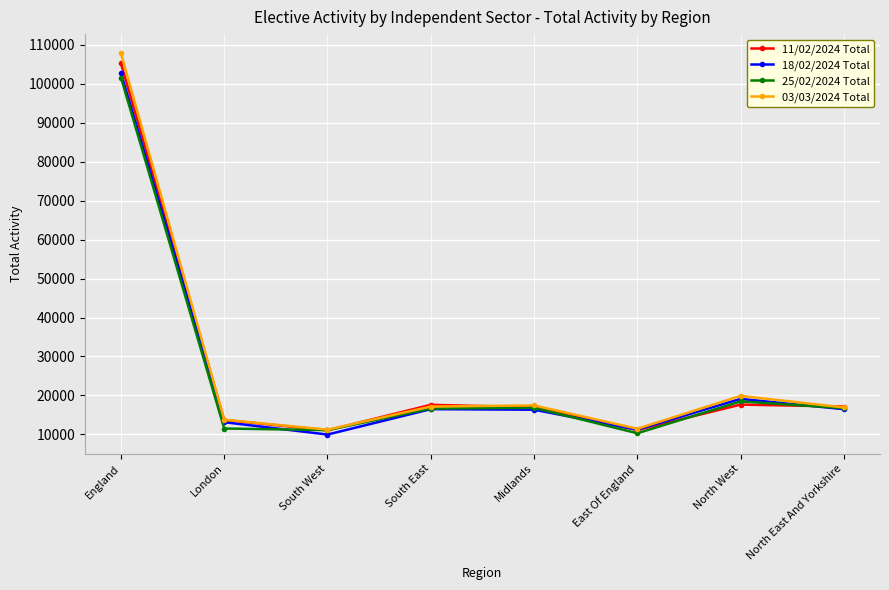

Is it true that 03/03/2024 Total equals 17145 at South East?

True